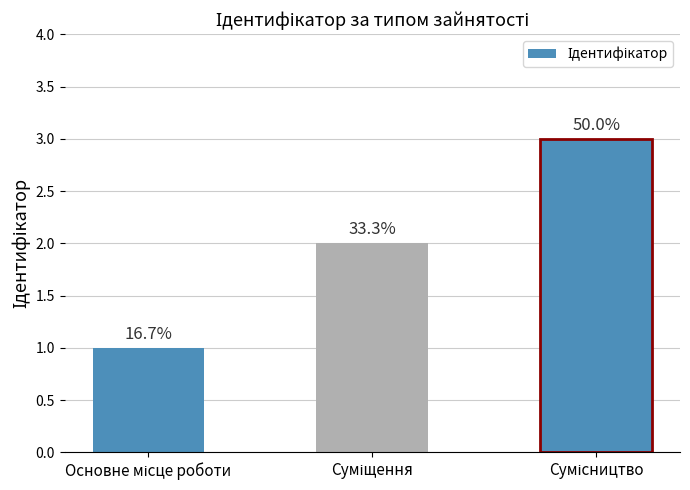

Reading left to right, extract all data points from this chart.

1	2	3